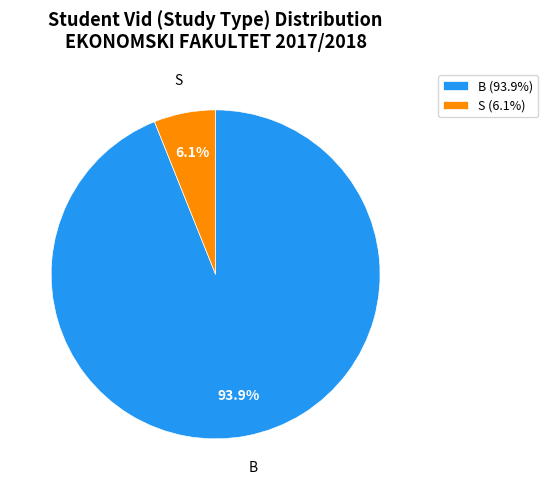

What is the largest slice in the pie chart?

B